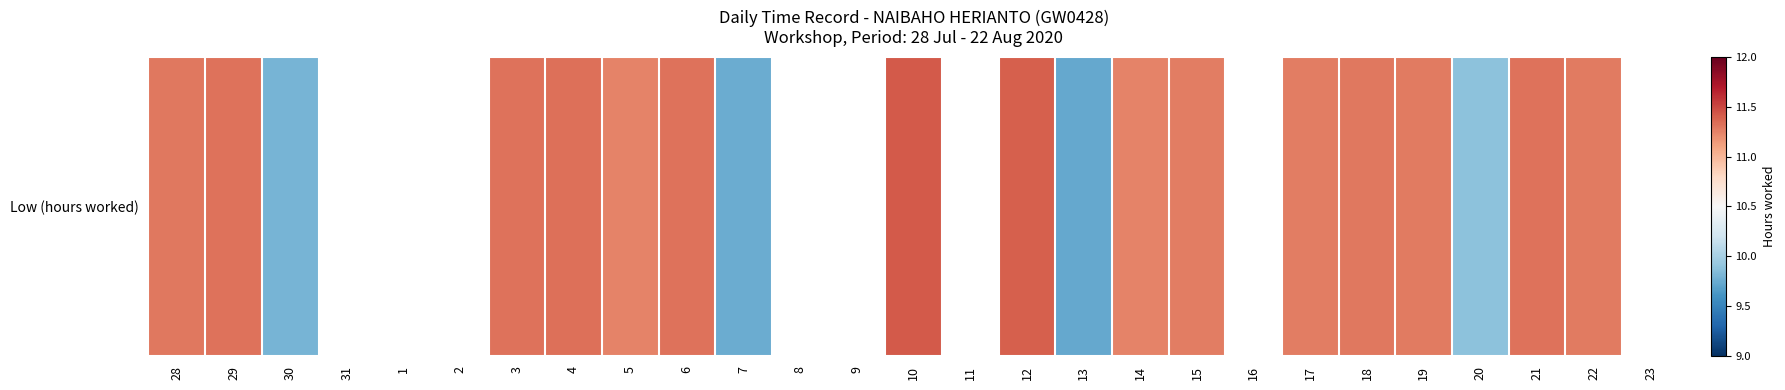

List the labels in order of value, smallest first.

31, 1, 2, 8, 9, 11, 16, 23, 13, 7, 30, 20, 5, 14, 15, 17, 19, 22, 28, 18, 6, 21, 29, 3, 4, 12, 10